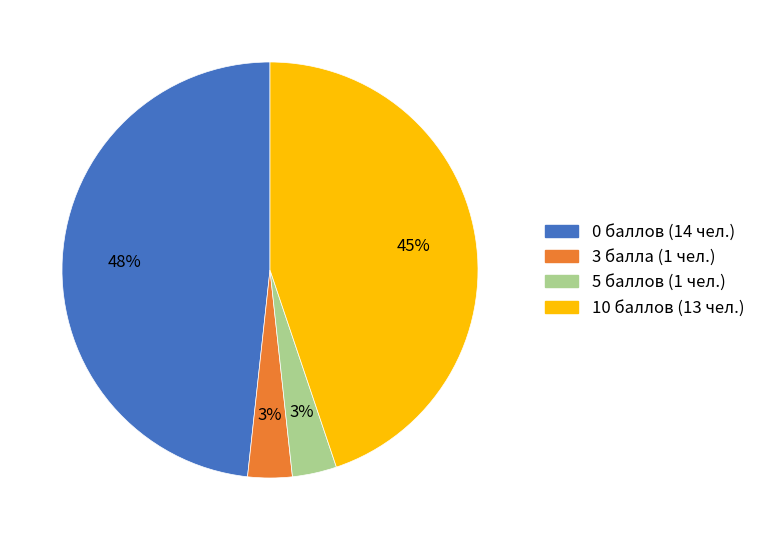

Is there a majority slice in this chart?

No